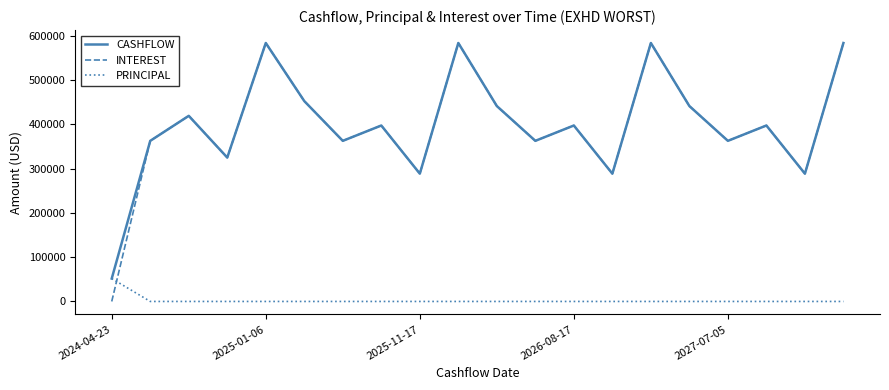

Reading left to right, extract all data points from this chart.

CASHFLOW: 51759.2	362863.9	419343.0	325071.1	583900.7	452679.2	362863.9	397527.1	288714.3	583900.7	441455.9	362863.9	397527.1	288714.3	583900.7	441455.9	362863.9	397527.1	288714.3	583900.7
INTEREST: 0.0	362863.9	419343.0	325071.1	583900.7	452679.2	362863.9	397527.1	288714.3	583900.7	441455.9	362863.9	397527.1	288714.3	583900.7	441455.9	362863.9	397527.1	288714.3	583900.7
PRINCIPAL: 51759.2	0.0	0.0	0.0	0.0	0.0	0.0	0.0	0.0	0.0	0.0	0.0	0.0	0.0	0.0	0.0	0.0	0.0	0.0	0.0